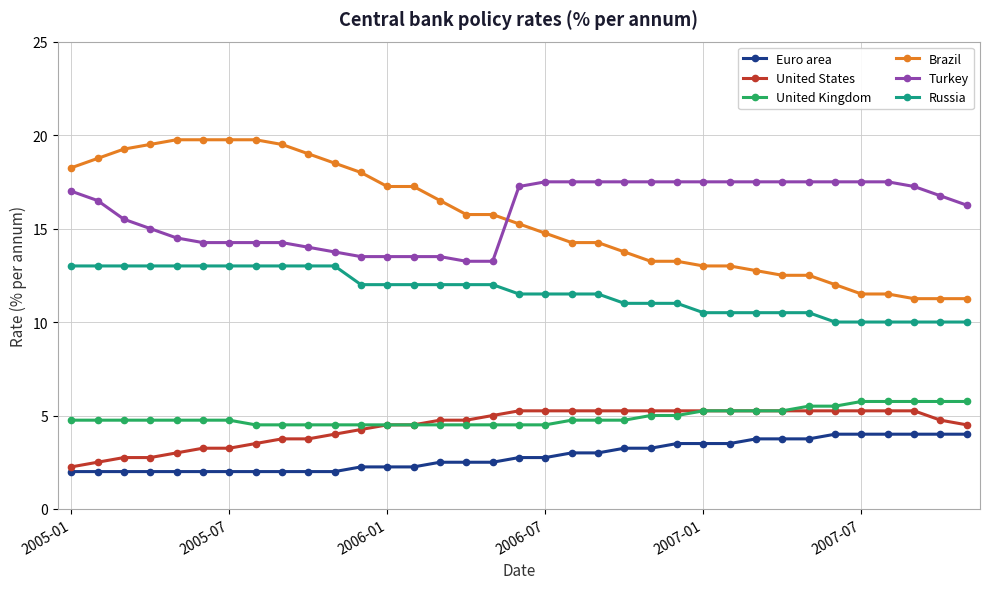

Which series has the largest range (max minus min)?

Brazil